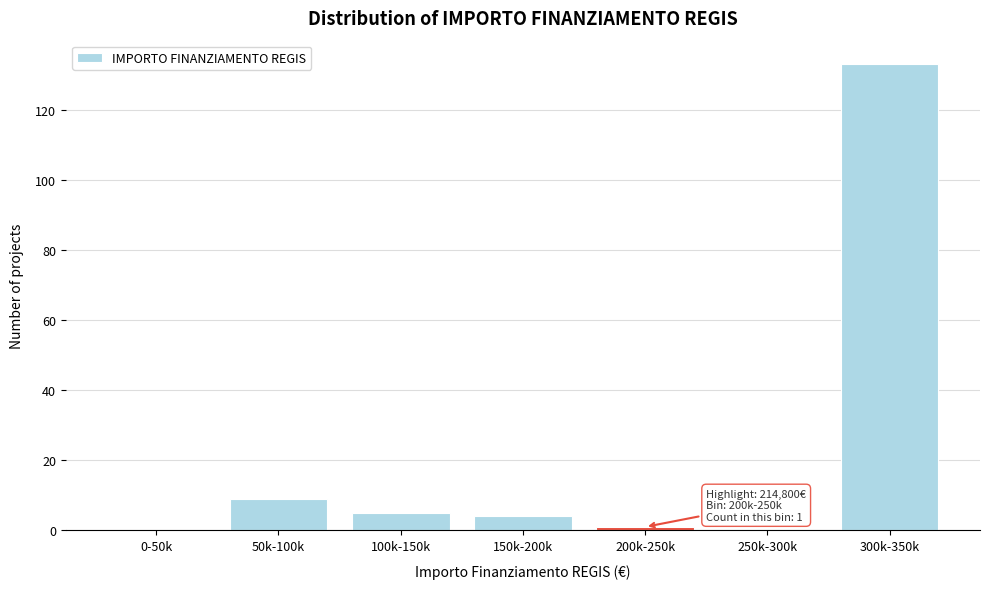

Reading left to right, extract all data points from this chart.

0-50k=0	50k-100k=9	100k-150k=5	150k-200k=4	200k-250k=1	250k-300k=0	300k-350k=133